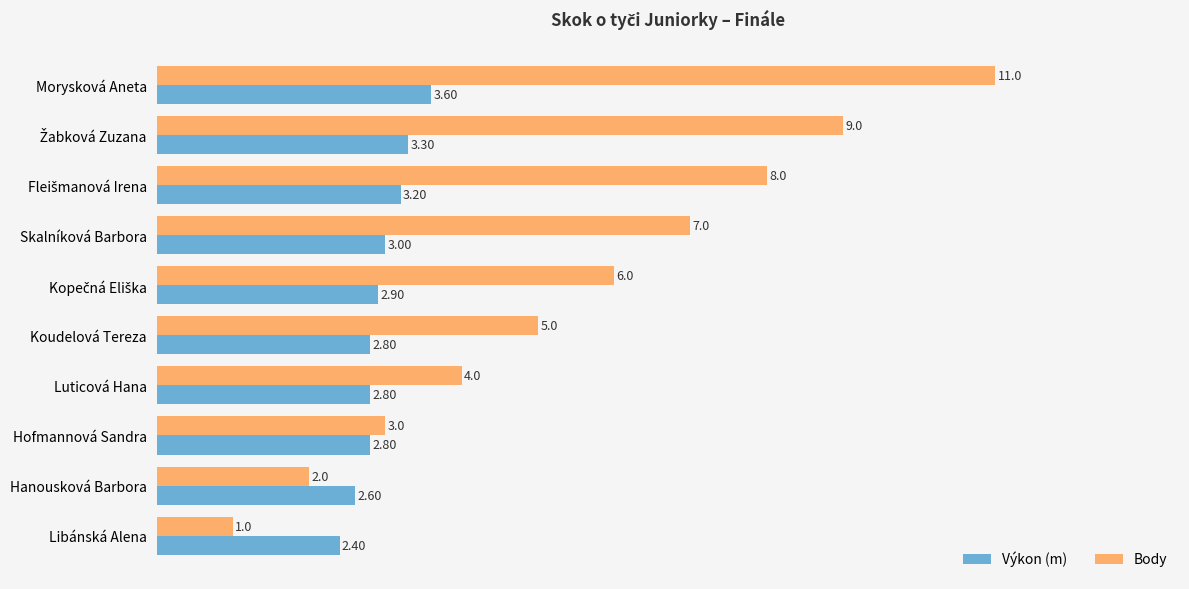

What are all the series names shown in the legend?

Výkon (m), Body